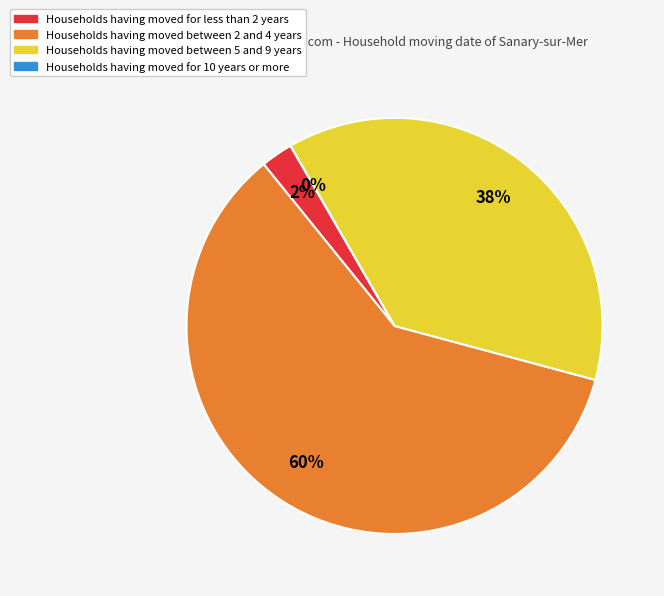

To the nearest percent, what portion does 20 represent?

2%